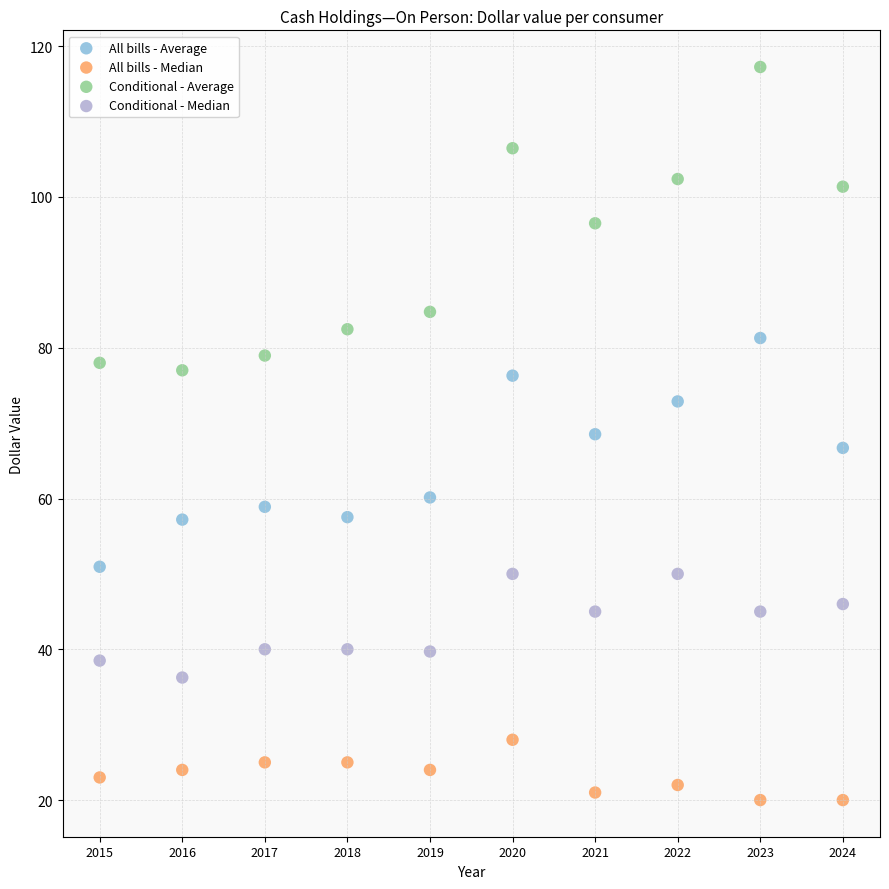

Which series has the widest spread of Y values?

Conditional - Average